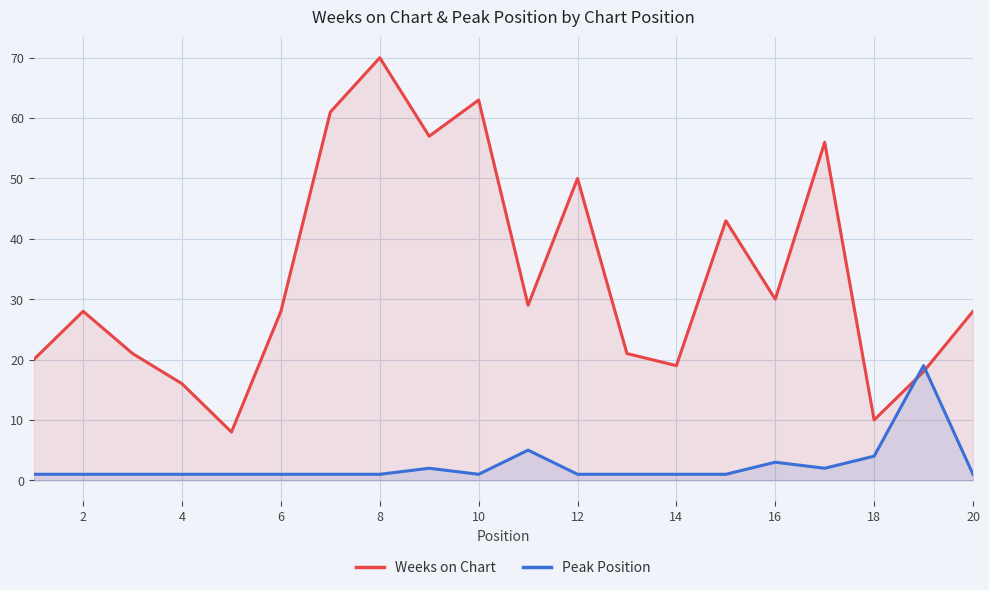

At how many categories does at least one series exceed 35?

7